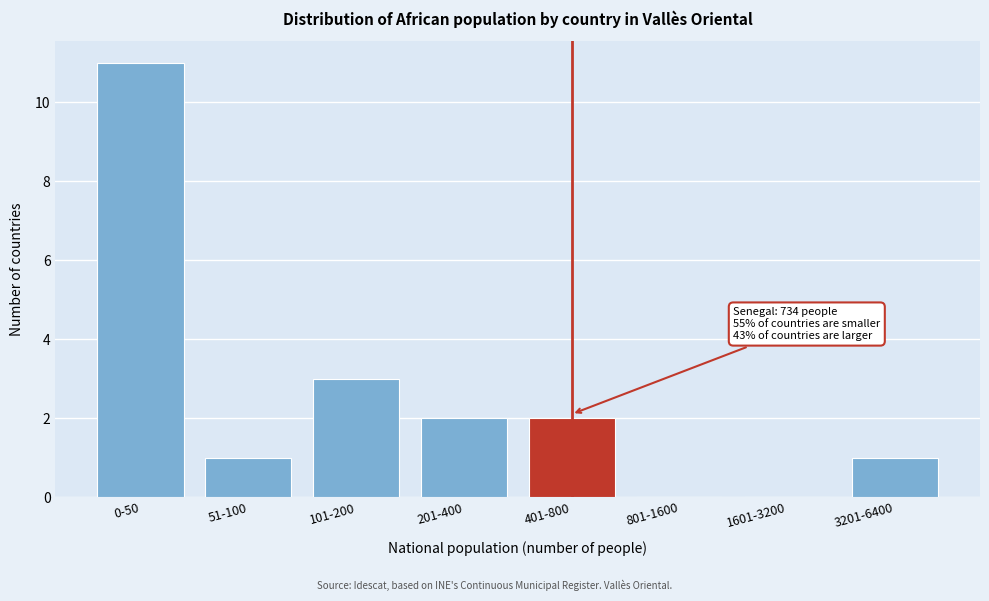

Reading left to right, transcribe all the data shown in this chart.

0-50=11	51-100=1	101-200=3	201-400=2	401-800=2	801-1600=0	1601-3200=0	3201-6400=1